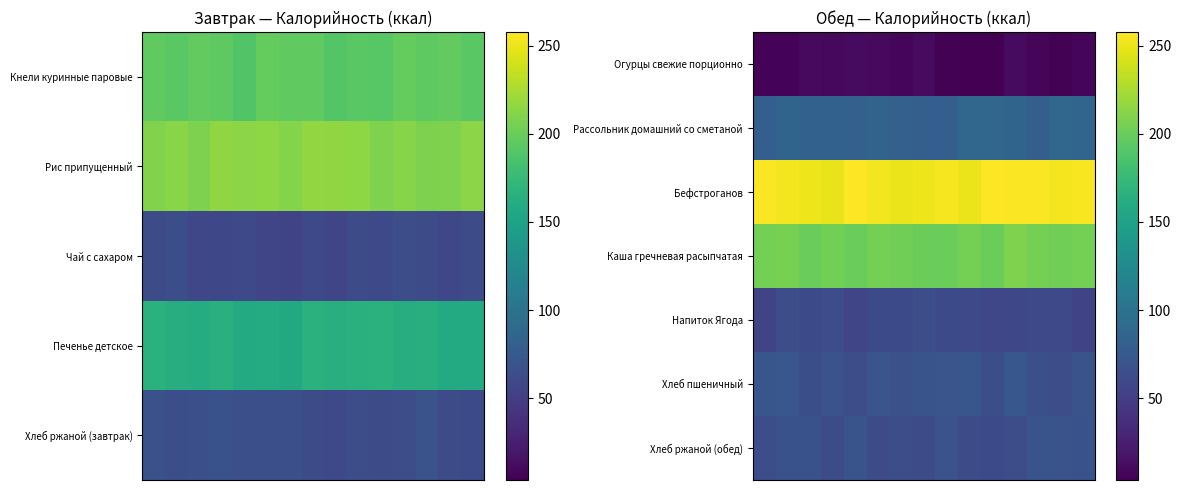

How many categories are shown in the chart?

15